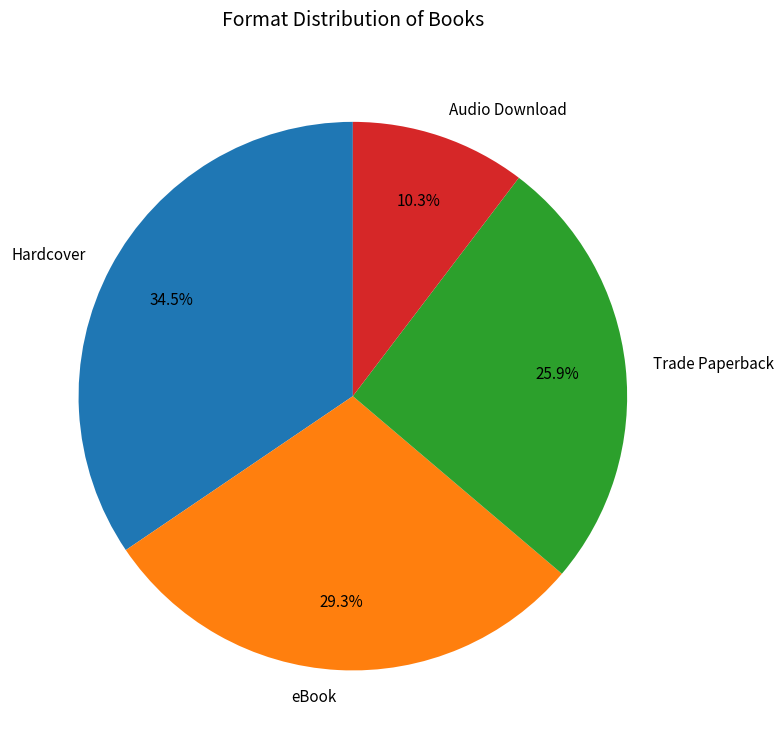

To the nearest percent, what is the difference between the largest and smallest slice percentages?

24%